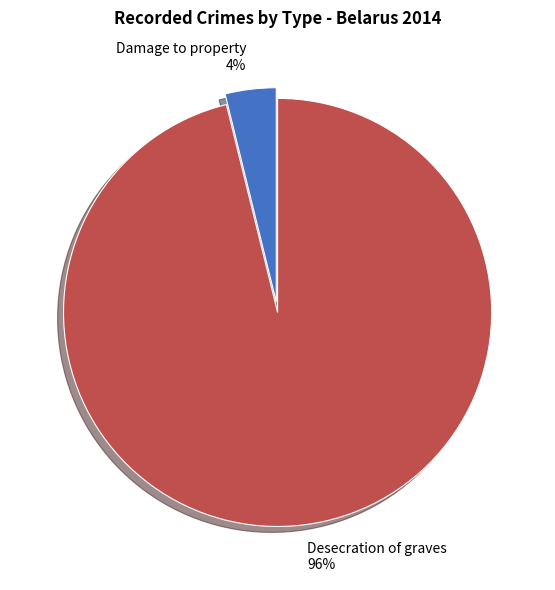

To the nearest percent, what percentage of the pie is Desecration of graves?

96%